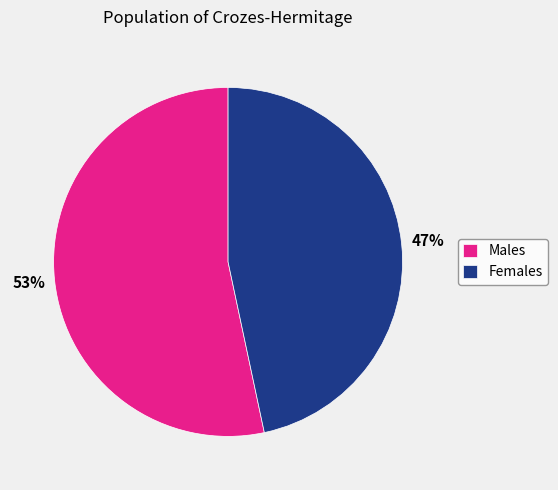

Count the number of slices in the pie.

2